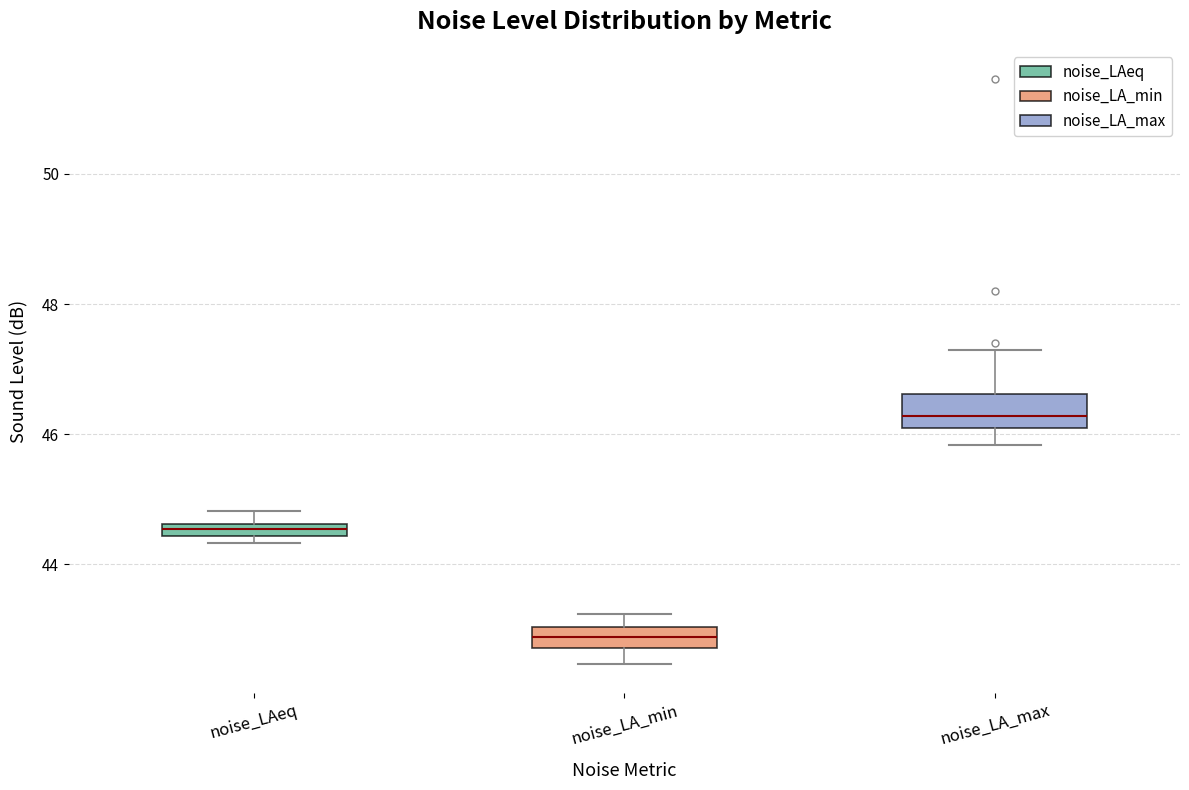

Which box has the highest median line?

noise_LA_max